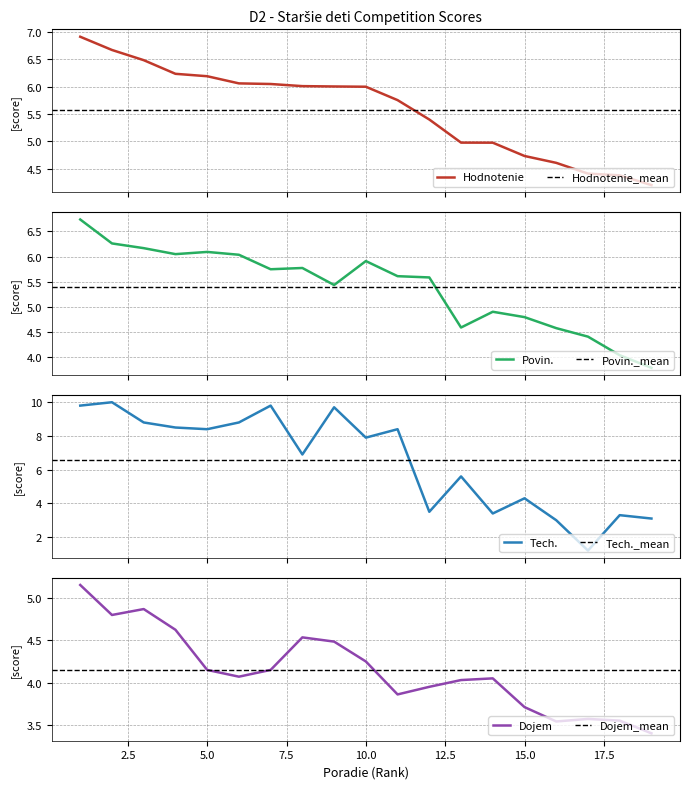

Which series has the widest spread of values?

Tech.